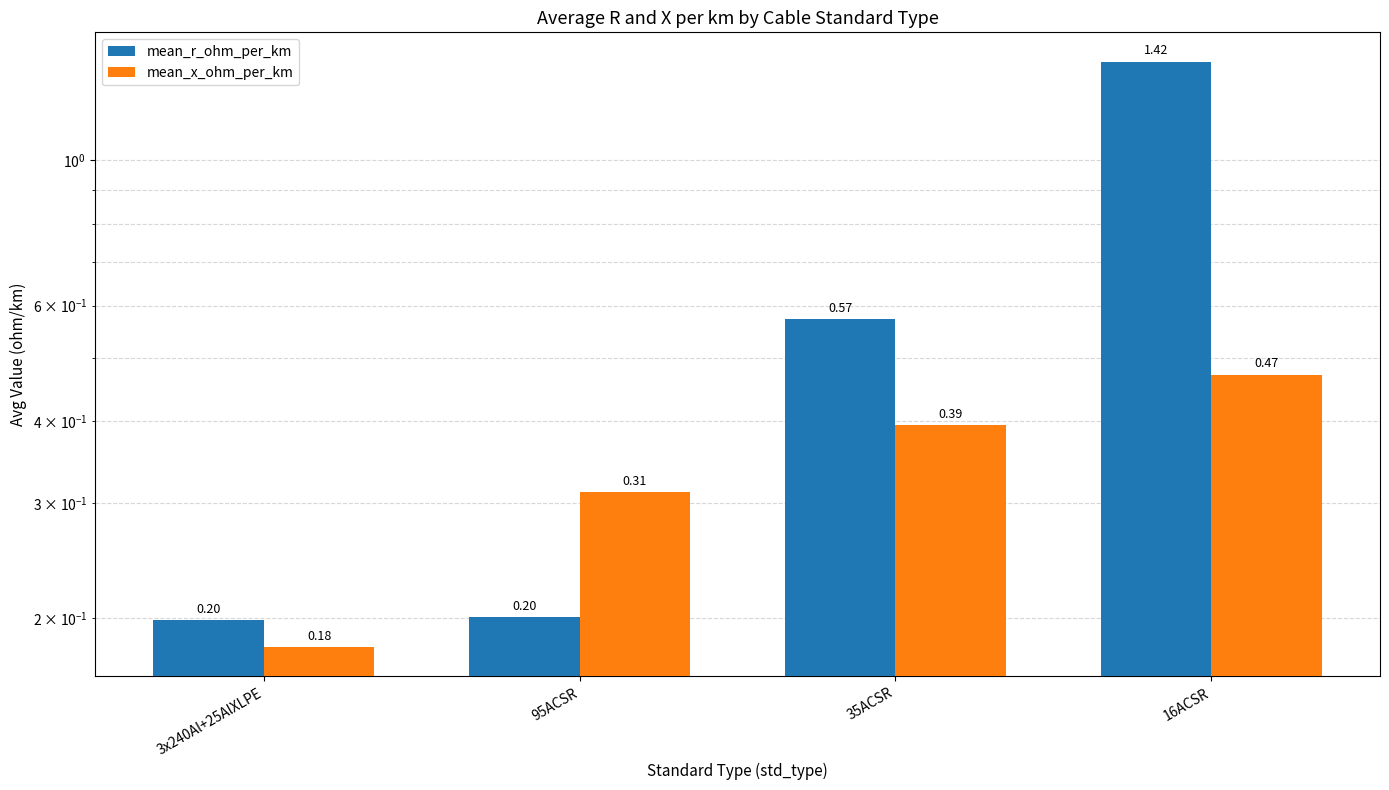

At which label is mean_r_ohm_per_km closest to 0?

3x240Al+25AlXLPE